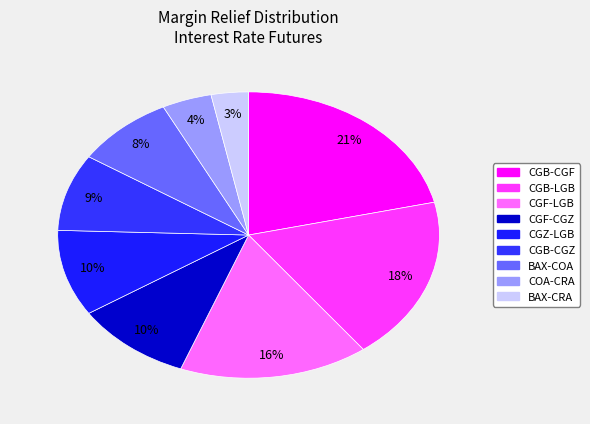

What percentage is the CGF-LGB slice, to the nearest percent?

16%